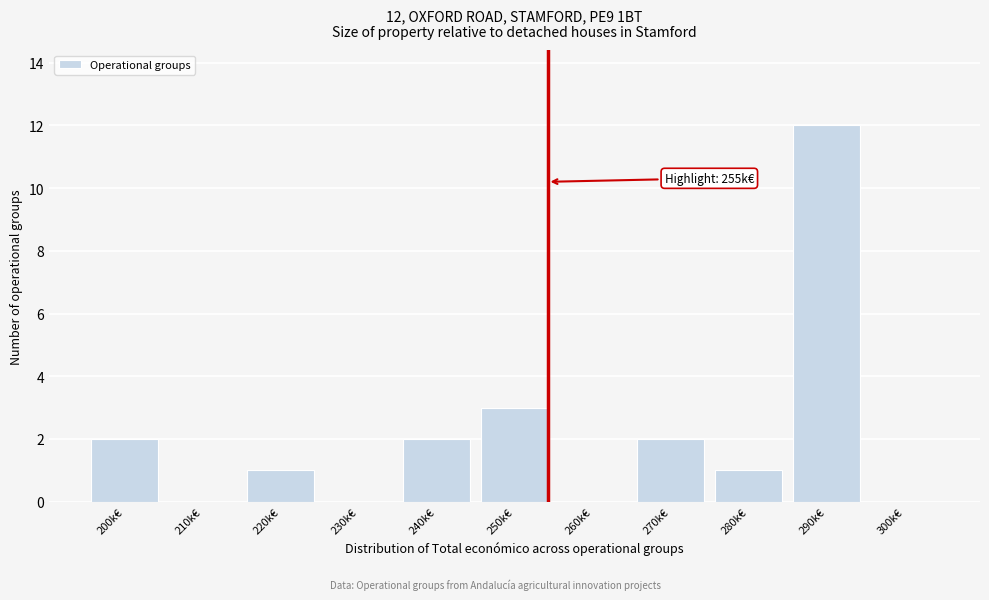

Reading left to right, what are all the values shown in this chart?

200k€=2	210k€=0	220k€=1	230k€=0	240k€=2	250k€=3	260k€=0	270k€=2	280k€=1	290k€=12	300k€=0